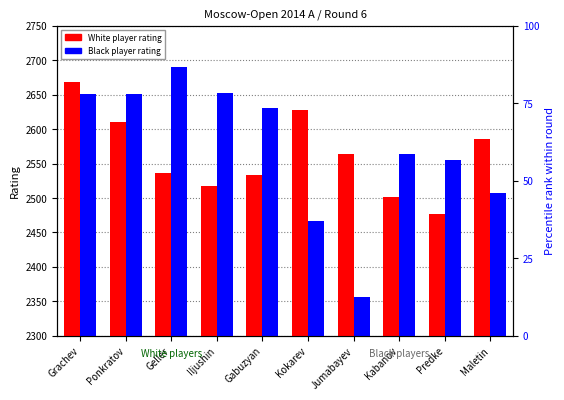

At how many categories does at least one series exceed 102?

10